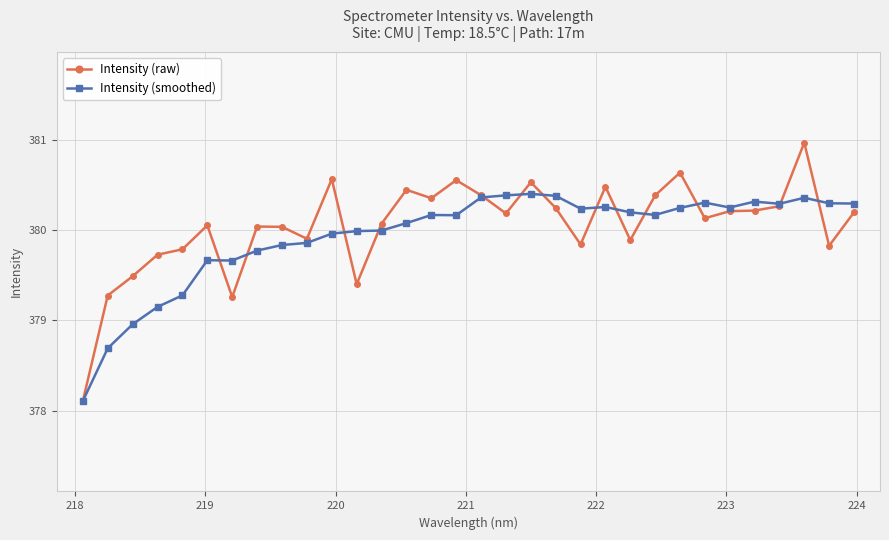

In Intensity (smoothed), how many points are higher than both neighbors (excluding endpoints)?

7